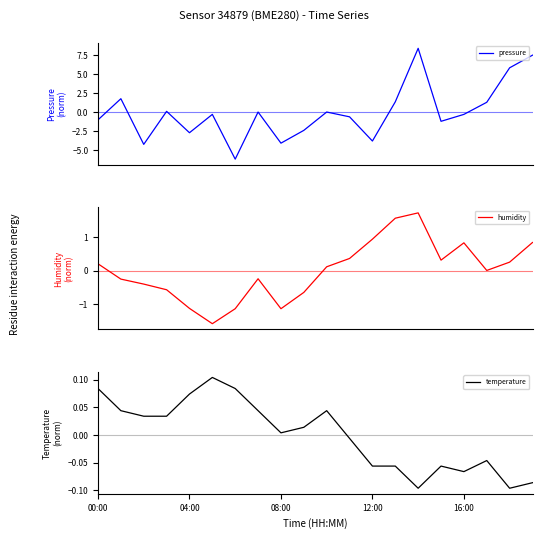

In humidity, how many points are lower than both neighbors (excluding endpoints)?

4